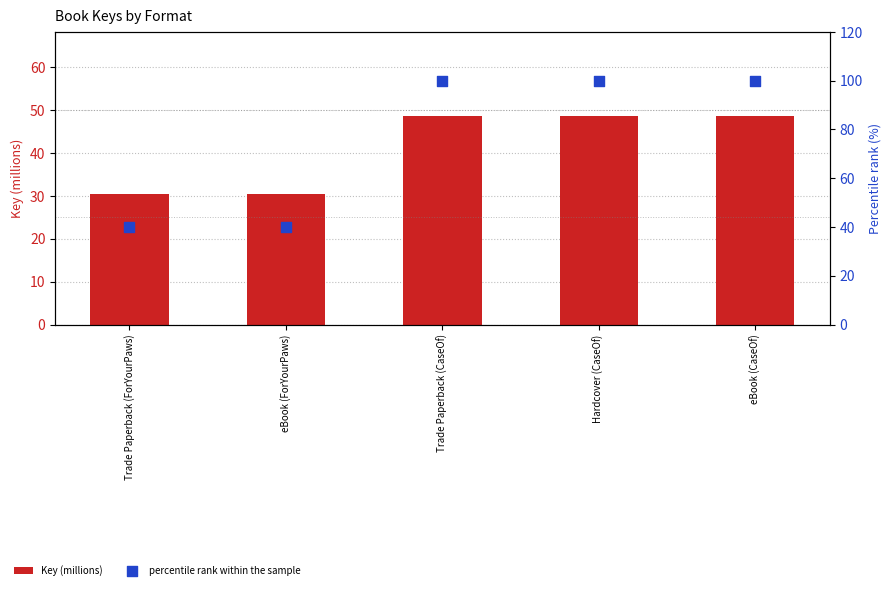

Is the value of Key (millions) at eBook (CaseOf) greater than the value of percentile rank within the sample at Hardcover (CaseOf)?

No